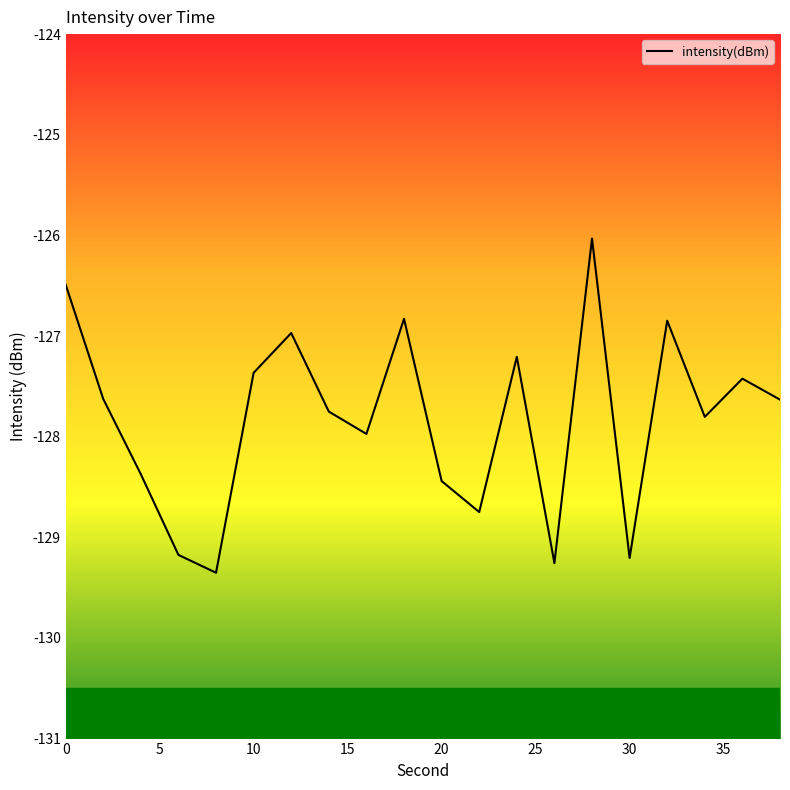

What is the difference between the maximum and minimum values?

3.3